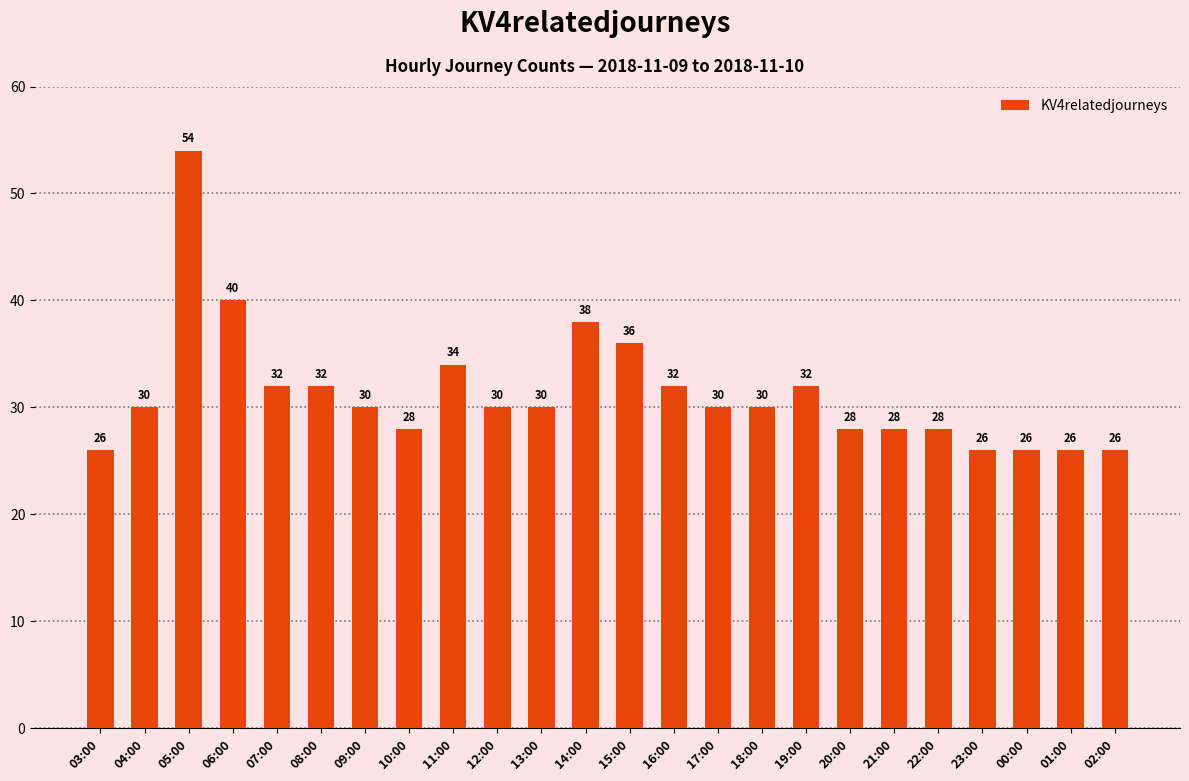

What is the smallest value displayed?

26